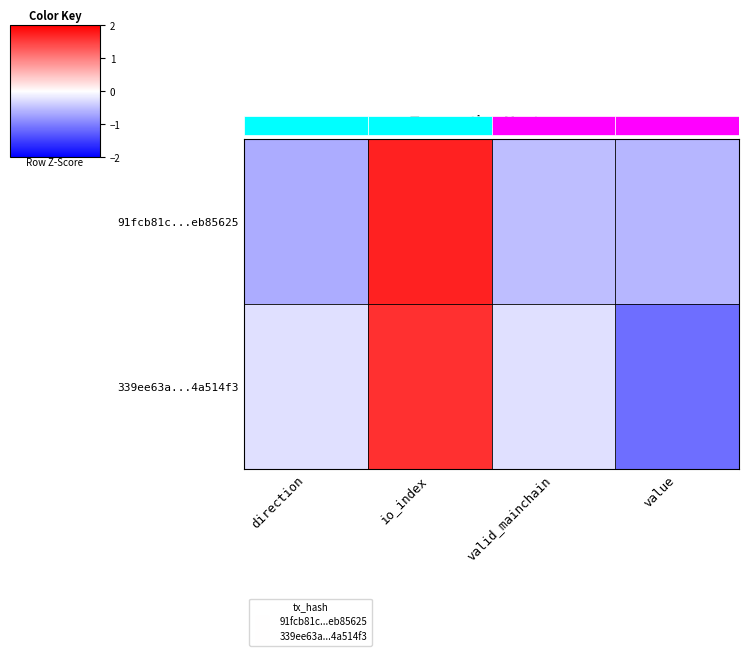

How many distinct data groups are displayed?

2